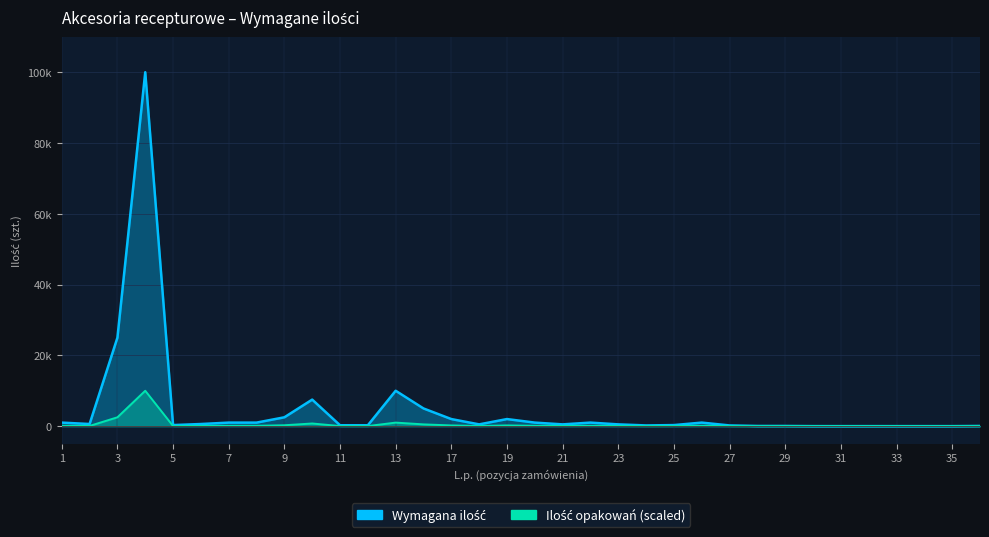

List the labels in order of Ilość opakowań (scaled) value, largest first.

4, 3, 13, 10, 14, 9, 17, 19, 1, 7, 8, 20, 22, 26, 2, 6, 18, 21, 23, 5, 25, 11, 12, 24, 27, 28, 29, 36, 30, 31, 32, 33, 34, 35